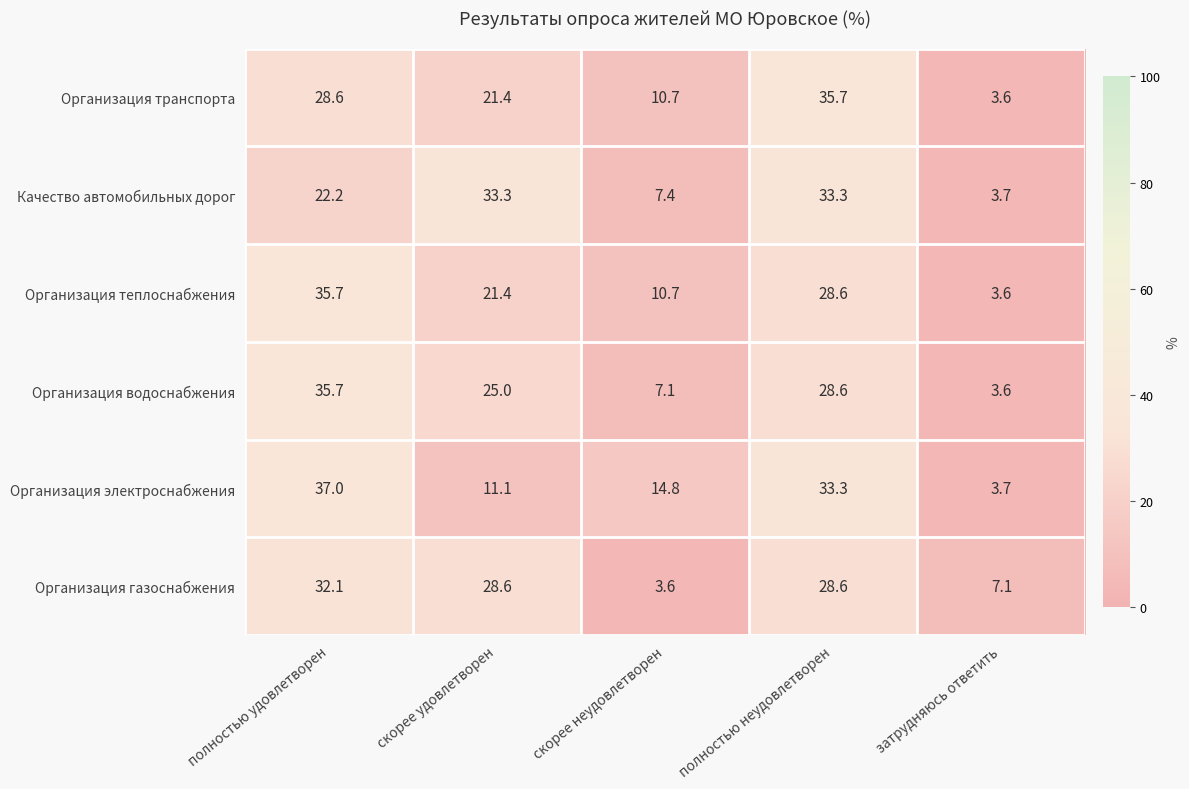

How many distinct data groups are displayed?

6